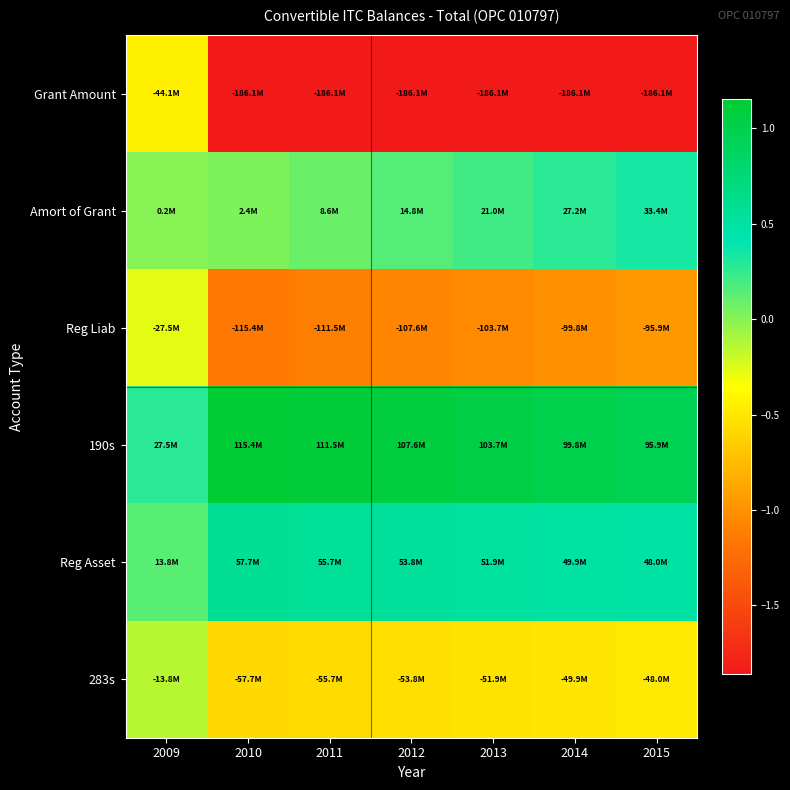

How many series are shown in this chart?

6